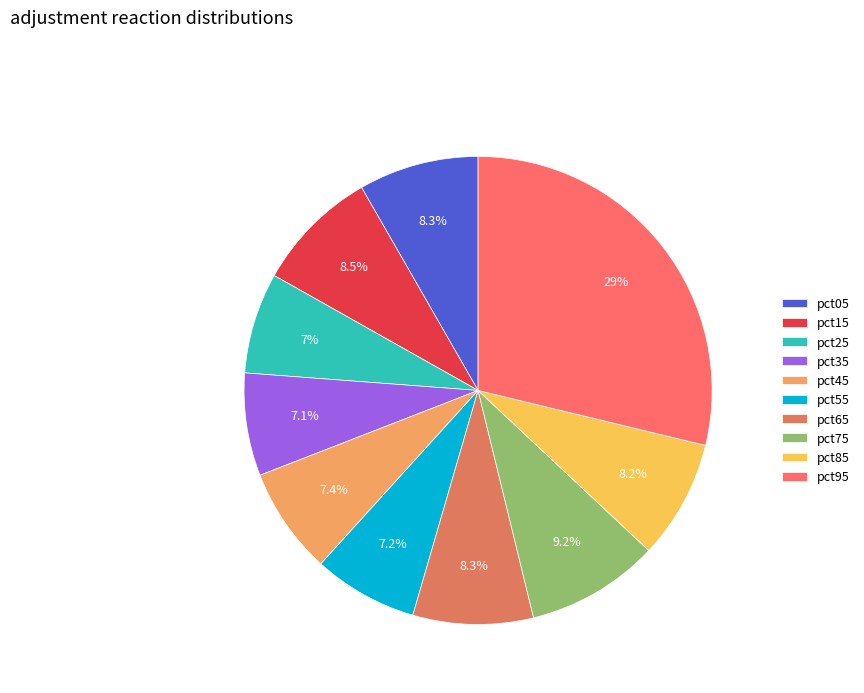

Is it true that pct05 is 14% of the pie?

False